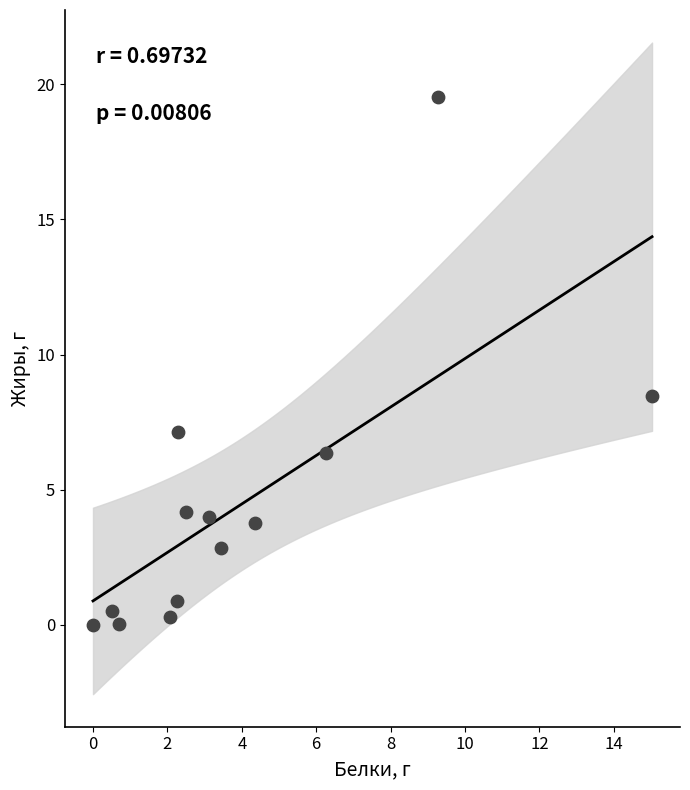

What Y value in the scatter plot is closest to 9?

8.5